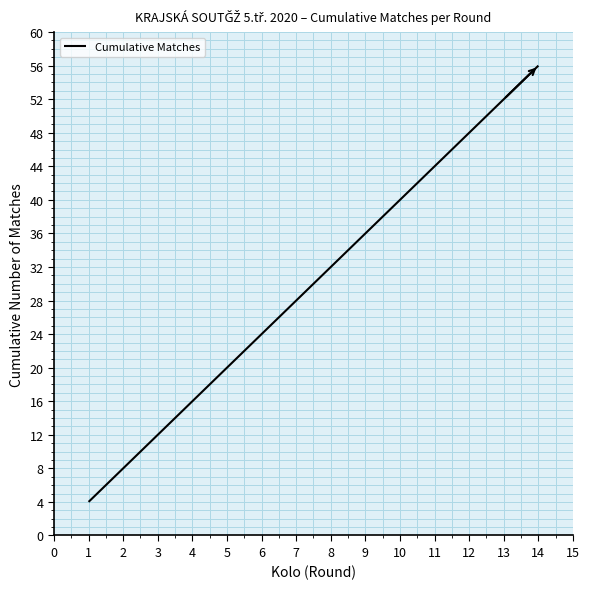

Reading left to right, what are all the values shown in this chart?

4	8	12	16	20	24	28	32	36	40	44	48	52	56